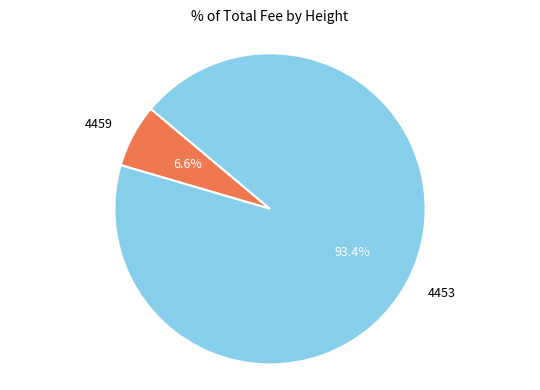

Which has a higher value, 4453 or 4459?

4453